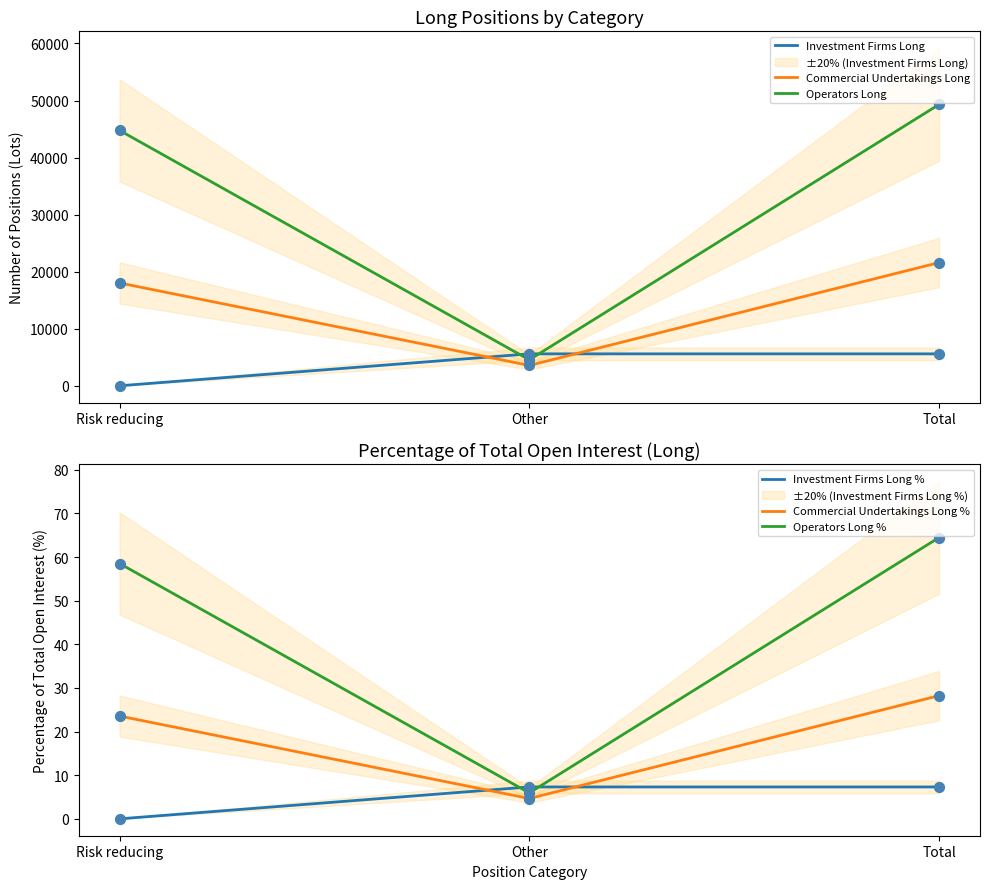

What are all the series names shown in the legend?

Investment Firms Long, Commercial Undertakings Long, Operators Long, Investment Firms Long %, Commercial Undertakings Long %, Operators Long %